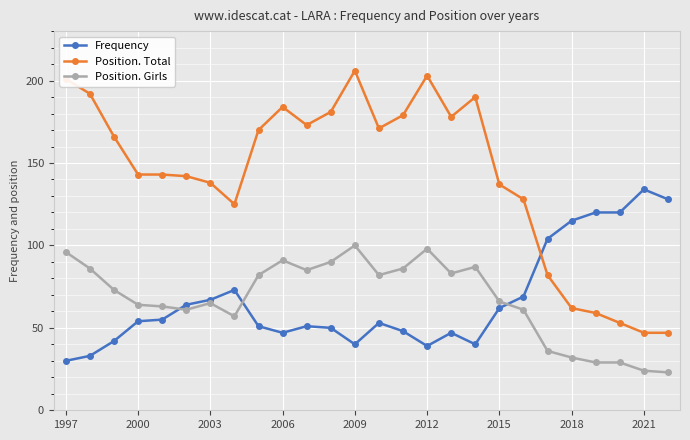

Reading left to right, what are all the values shown in this chart?

Frequency: 30	33	42	54	55	64	67	73	51	47	51	50	40	53	48	39	47	40	62	69	104	115	120	120	134	128
Position. Total: 201	192	166	143	143	142	138	125	170	184	173	181	206	171	179	203	178	190	137	128	82	62	59	53	47	47
Position. Girls: 96	86	73	64	63	61	65	57	82	91	85	90	100	82	86	98	83	87	66	61	36	32	29	29	24	23